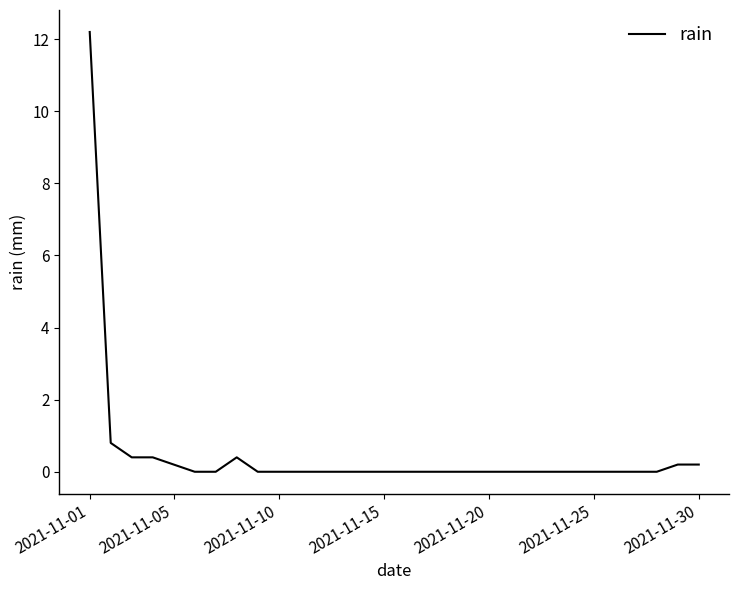

What is the difference between the maximum and minimum values?

12.2